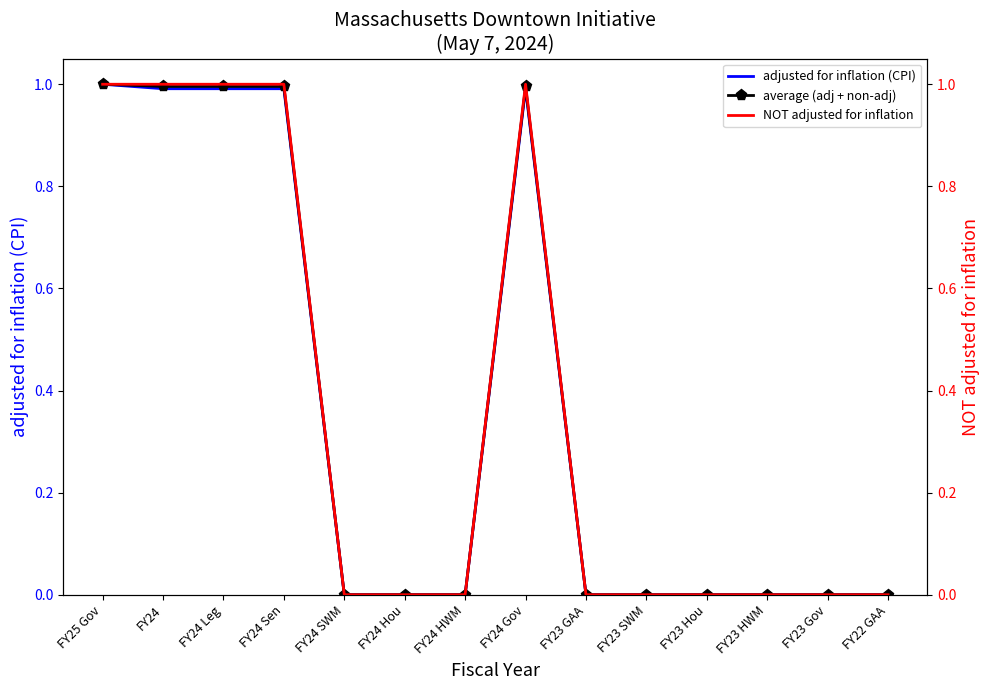

At which label is adjusted for inflation (CPI) closest to 0?

FY24 SWM